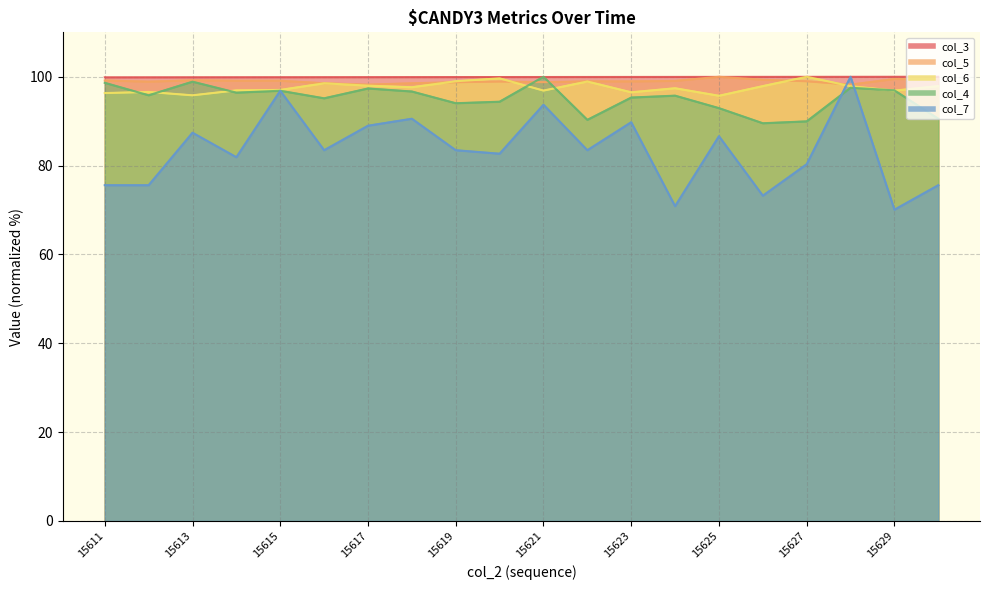

Rank the categories by col_6 value from highest to lowest.

15627, 15620, 15619, 15622, 15616, 15617, 15626, 15630, 15628, 15618, 15624, 15615, 15614, 15621, 15629, 15612, 15623, 15611, 15613, 15625